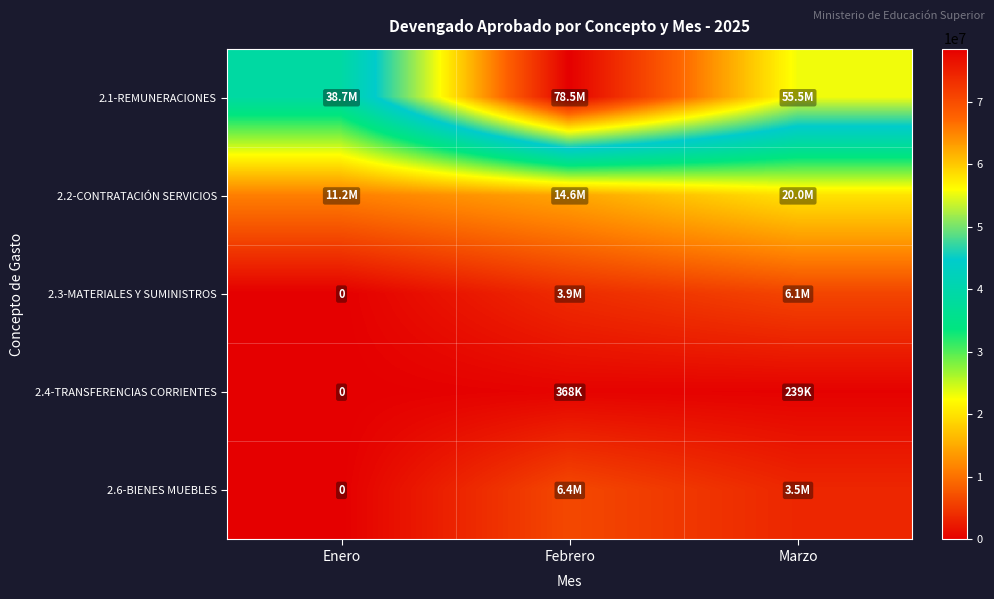

True or false: 2.3-MATERIALES Y SUMINISTROS has a value of 0.0 at Enero.

True